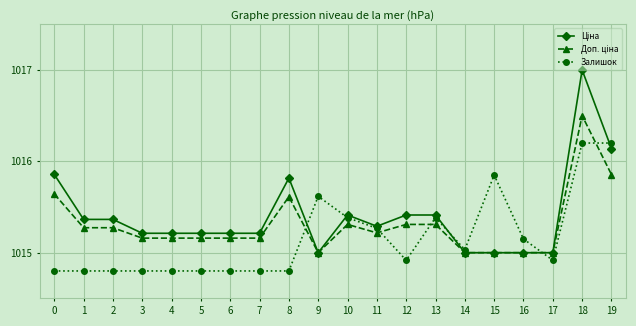

Does the chart display data point markers on the line(s)?

Yes